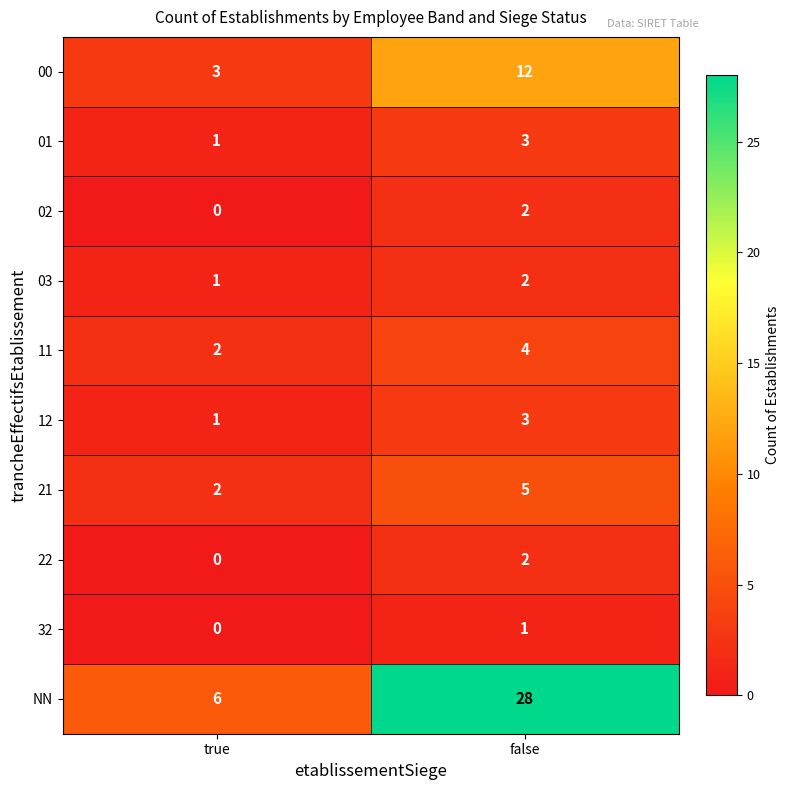

Which series has the largest total across all categories?

NN